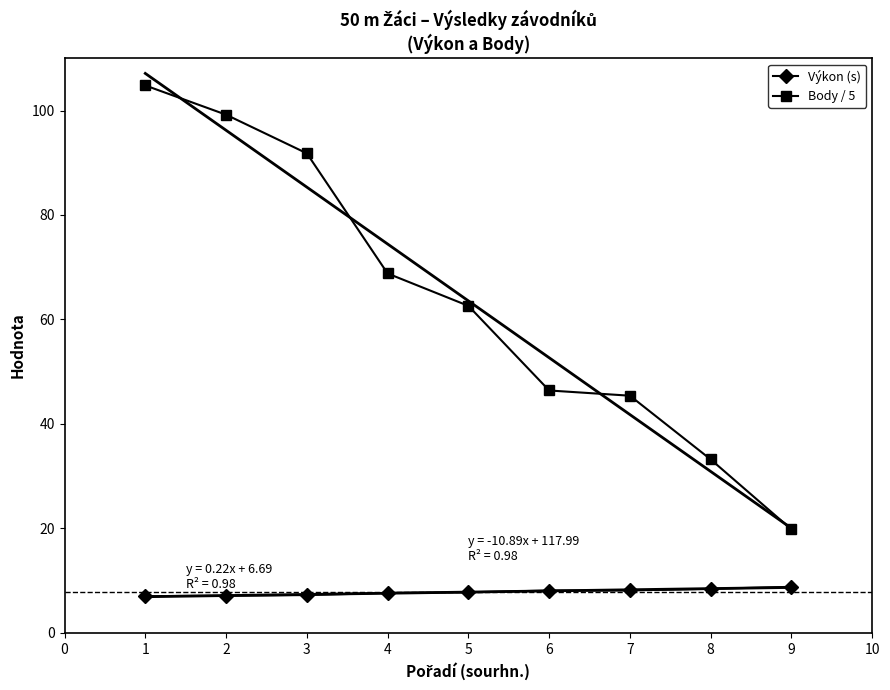

What is the value of the Výkon (s) point at the 8th from the left?

8.4